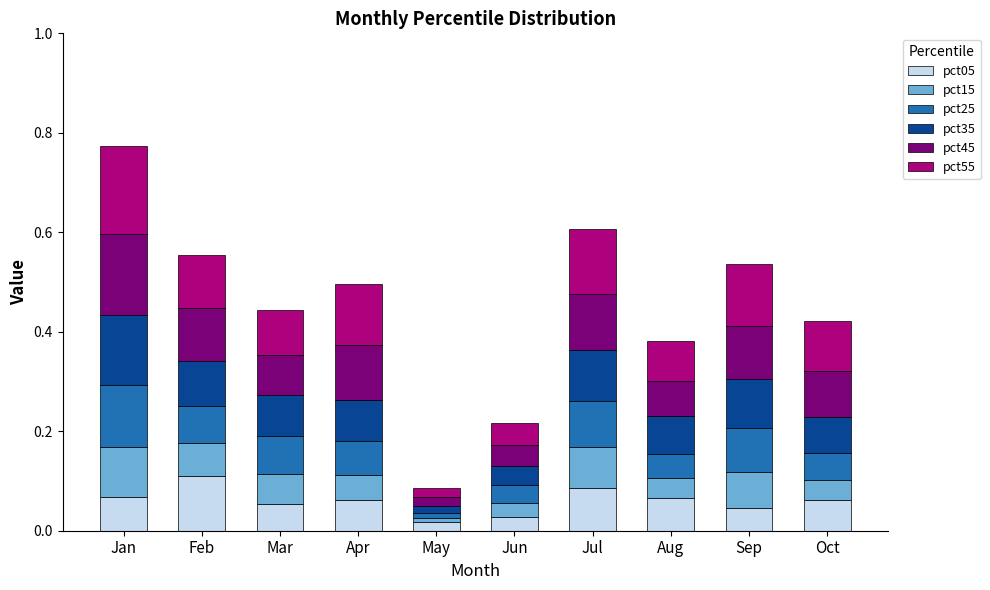

What are all the series names shown in the legend?

pct05, pct15, pct25, pct35, pct45, pct55